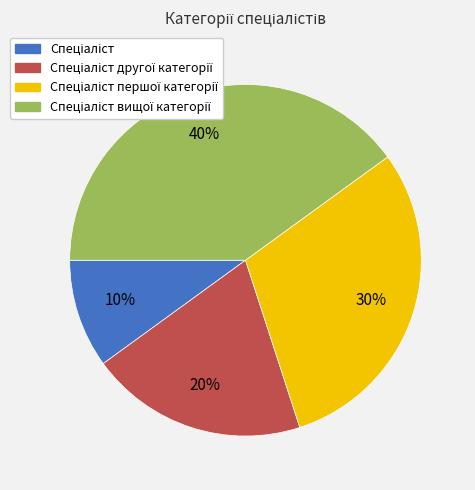

How many slices are in this pie chart?

4